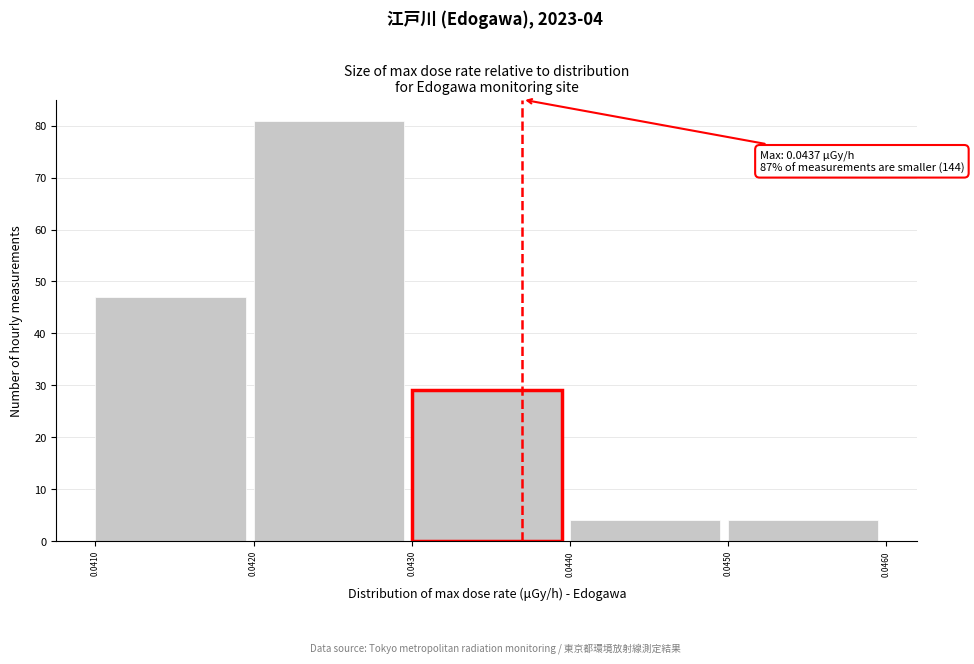

Over which range of the x-axis is the bar tallest?

0.0420 to 0.0430